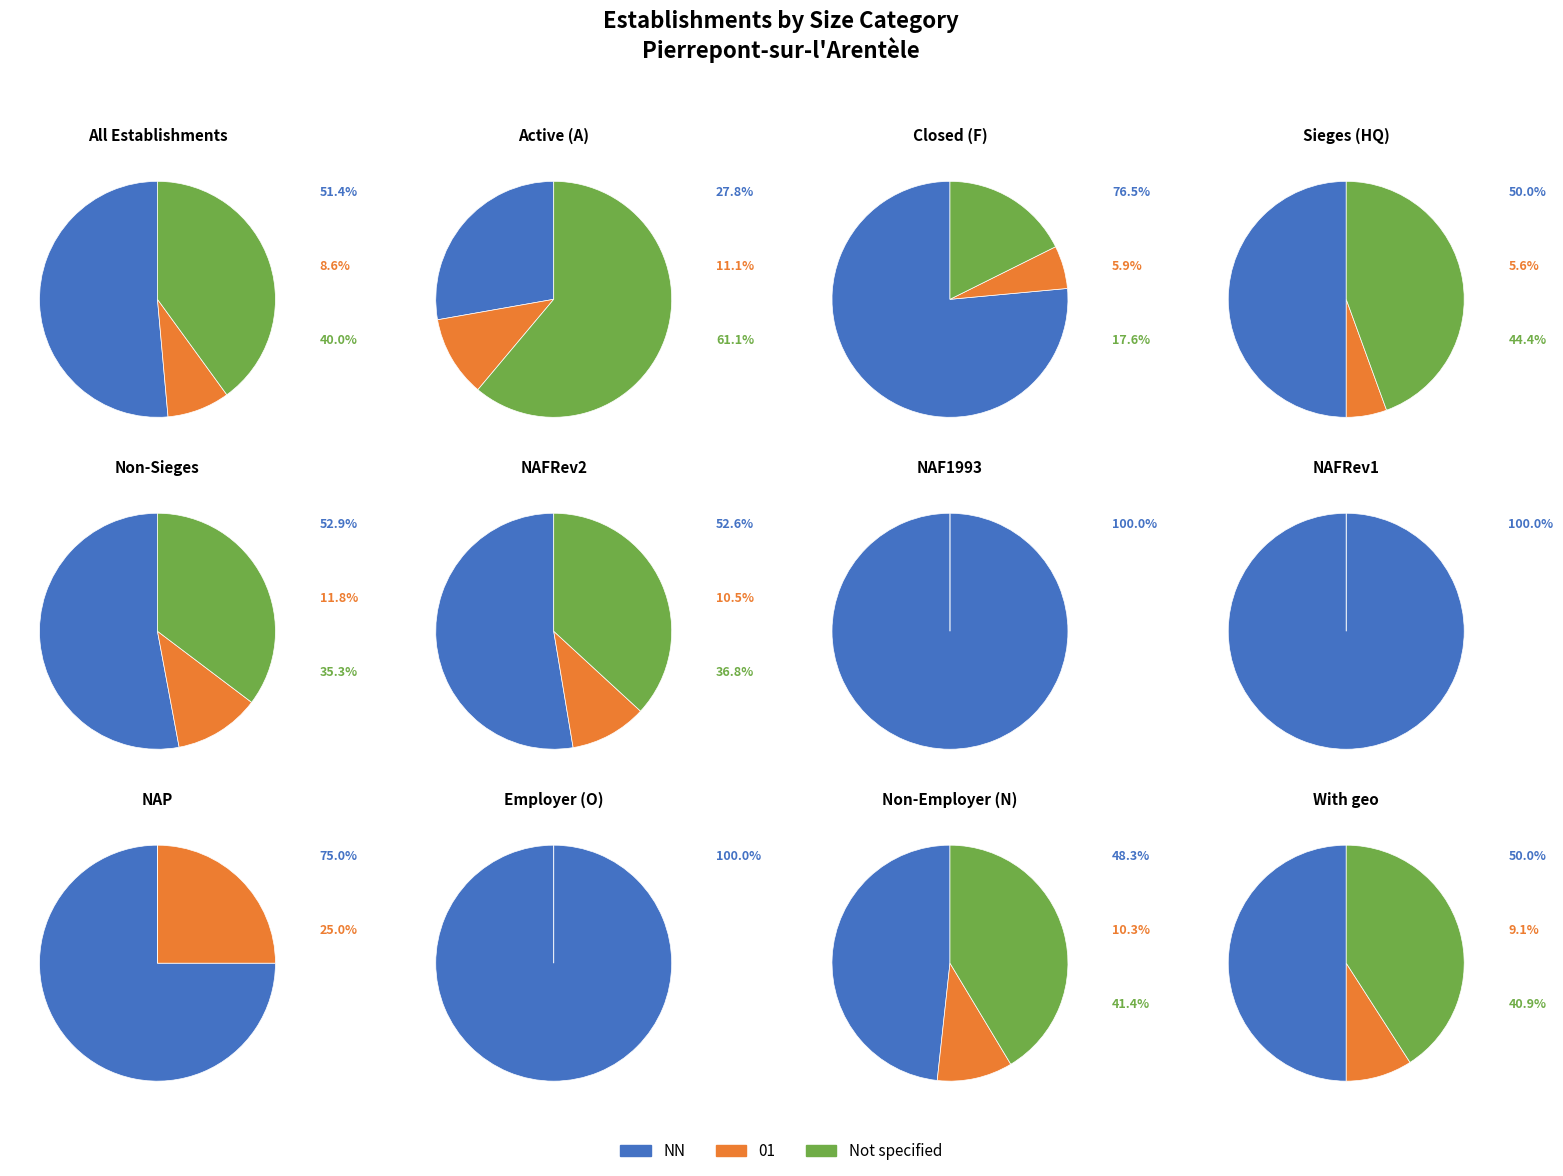

Which category has the biggest portion of the pie?

NN